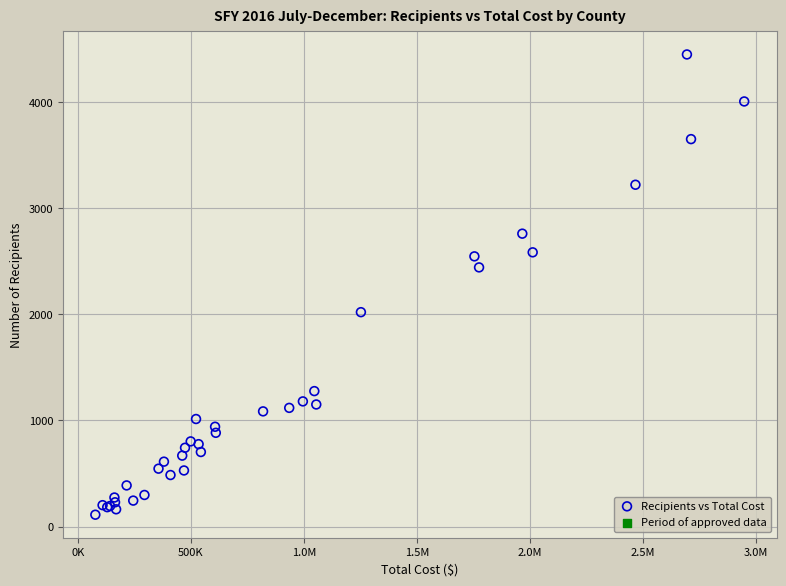

What Y value in the scatter plot is closest to 2281?

2443